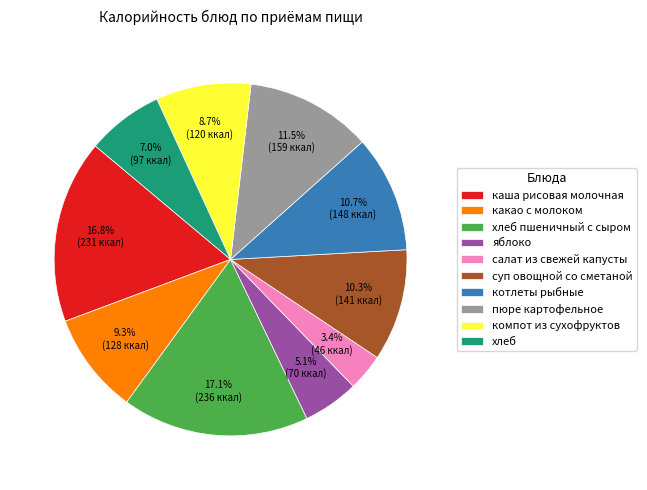

Which category has the smallest portion of the pie?

салат из свежей капусты